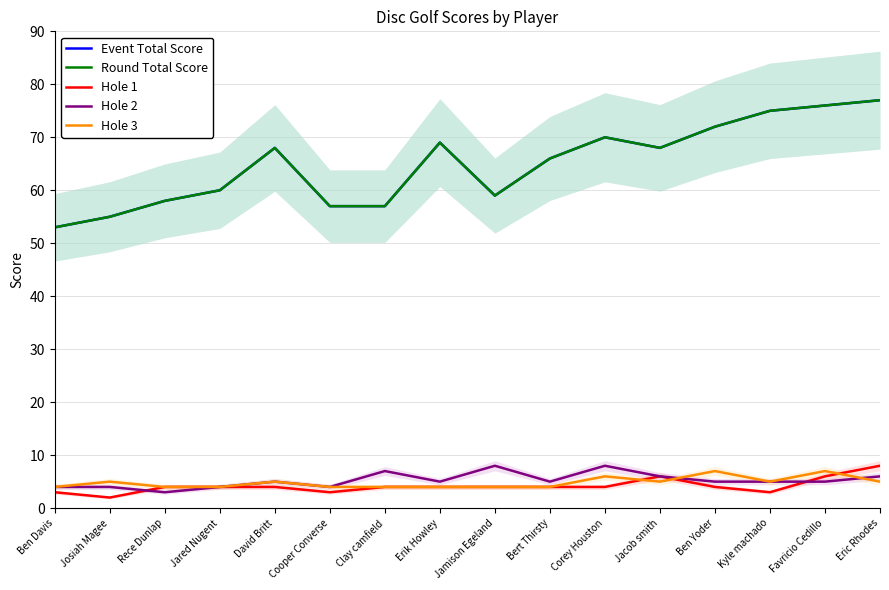

Which series has the widest spread of values?

Event Total Score